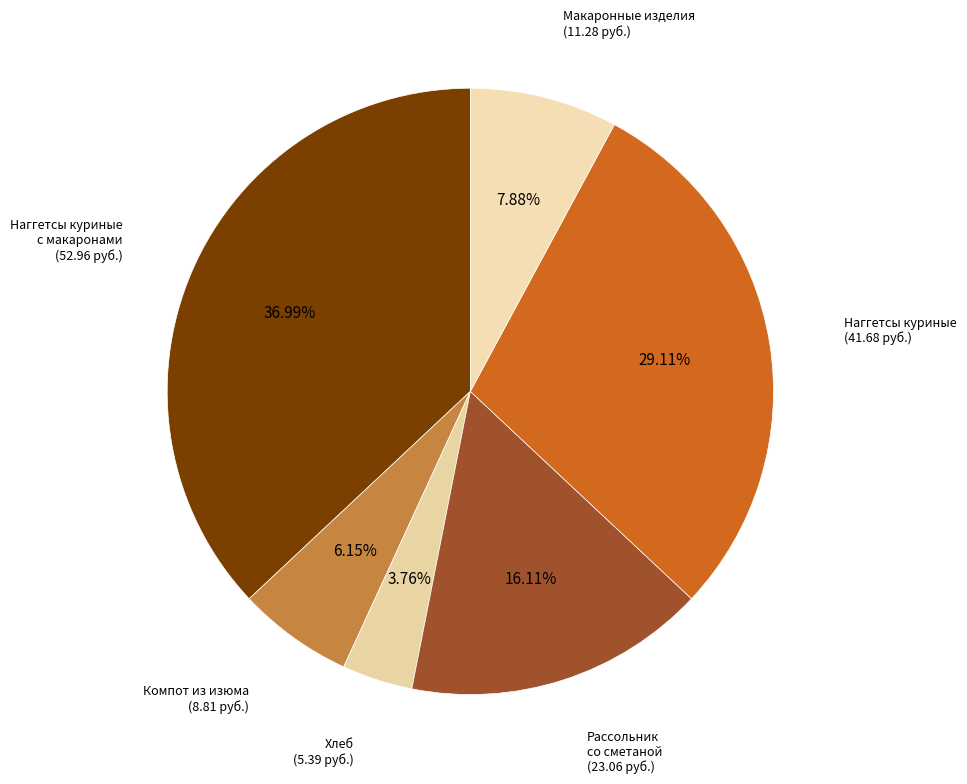

How many segments does this pie chart have?

6